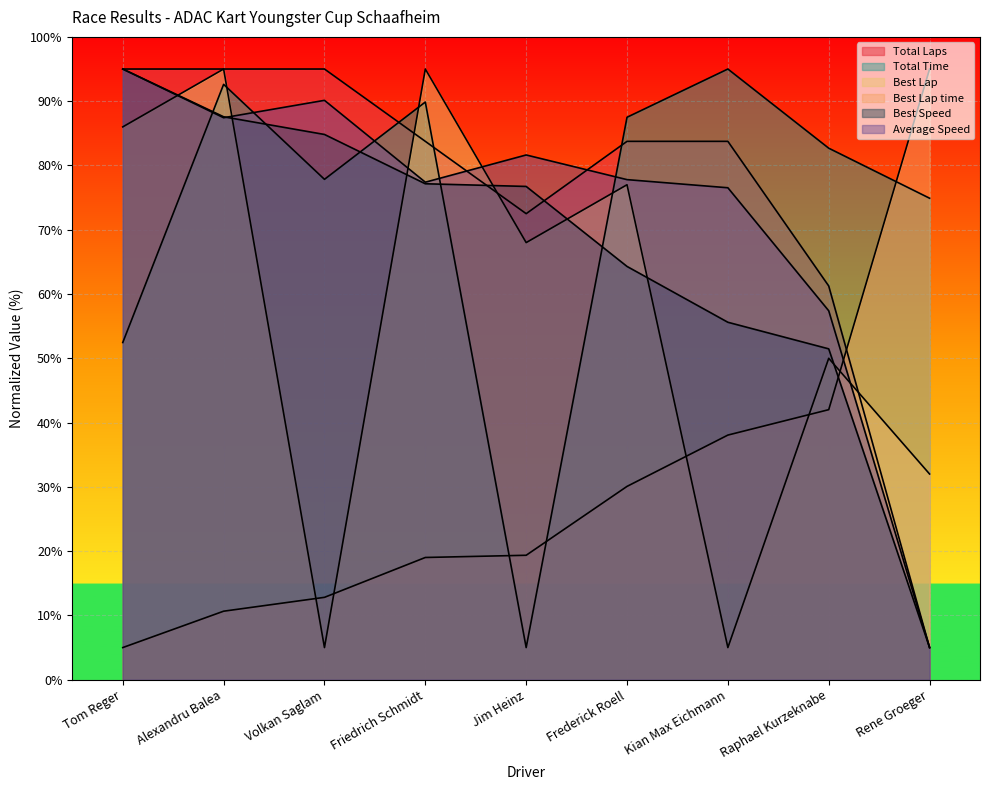

The Best Lap time series shows 21.8 at Kian Max Eichmann. True or false?

False